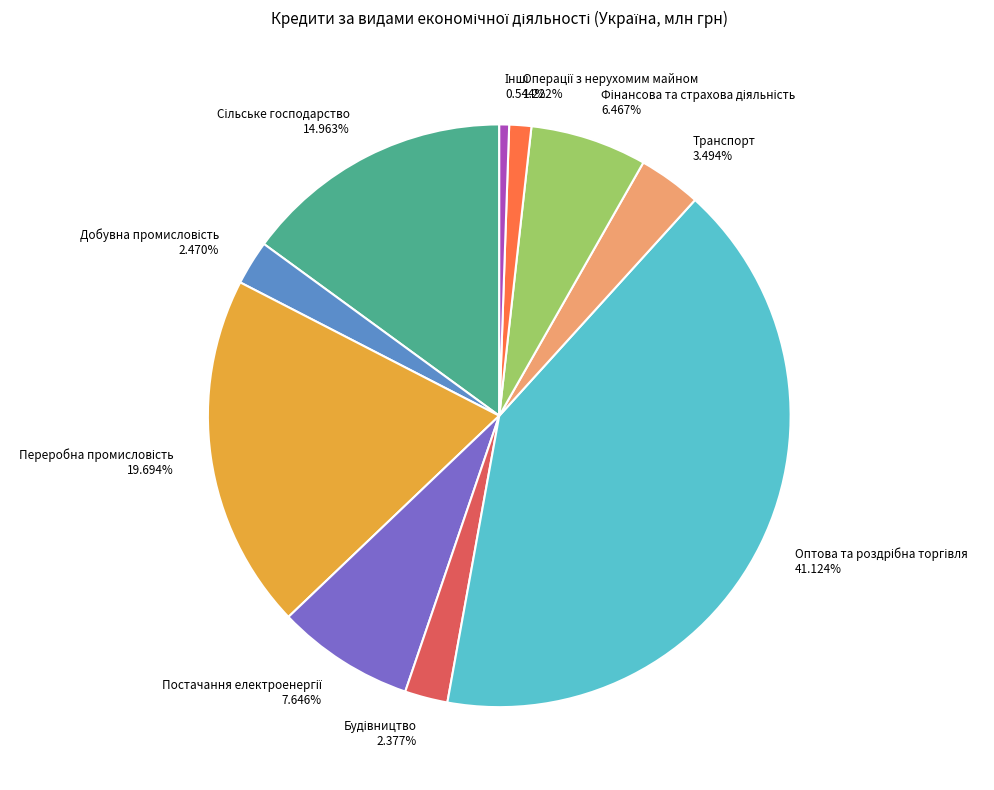

To the nearest percent, what is the average slice percentage?

10%